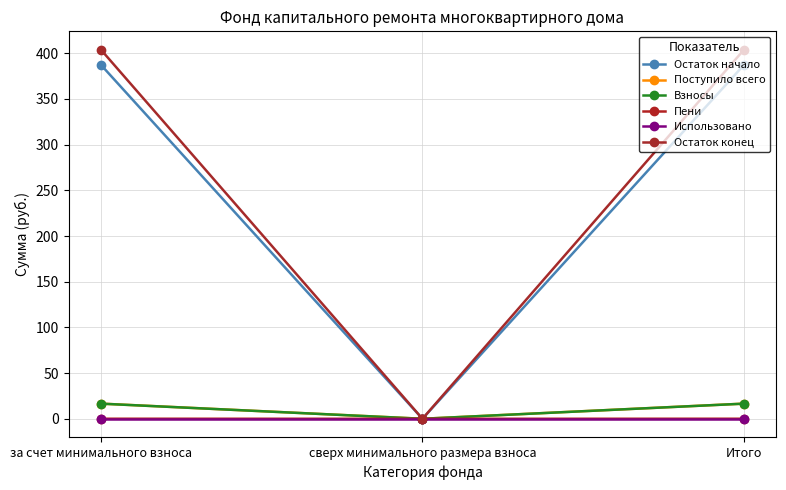

Does the chart have visible grid lines?

Yes